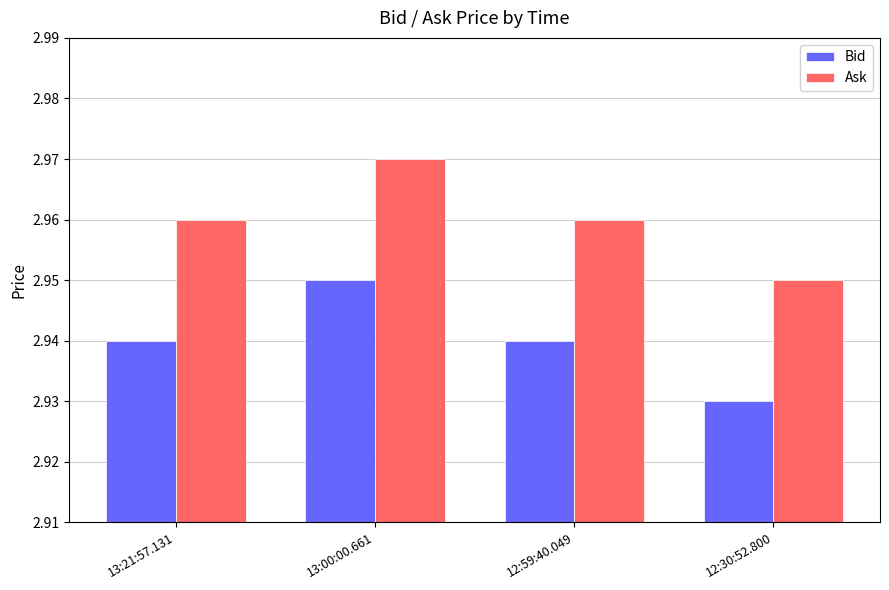

What are all the series names shown in the legend?

Bid, Ask